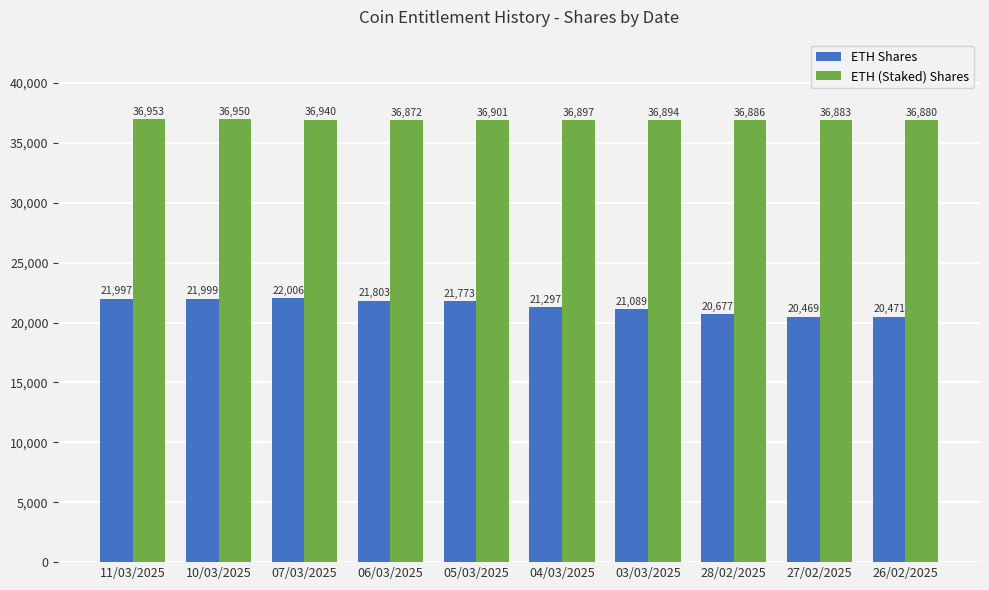

At which category is the sum across all series the highest?

11/03/2025